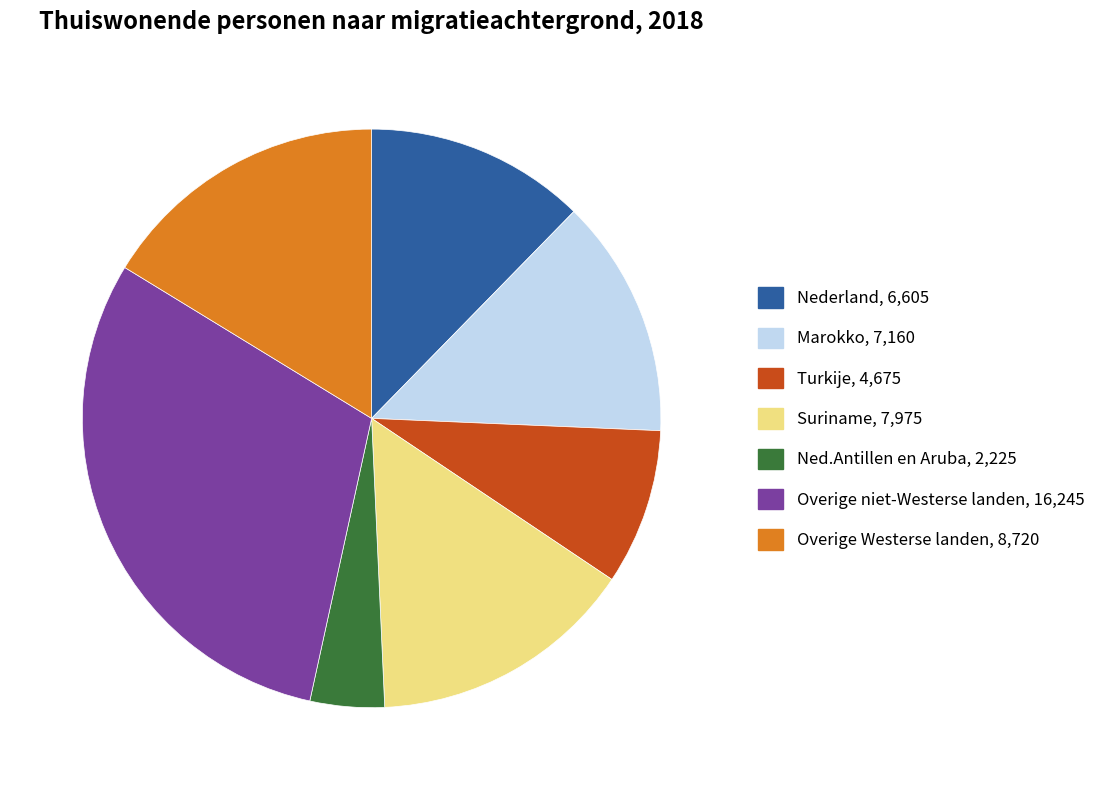

Is it true that Suriname is 15% of the pie?

True